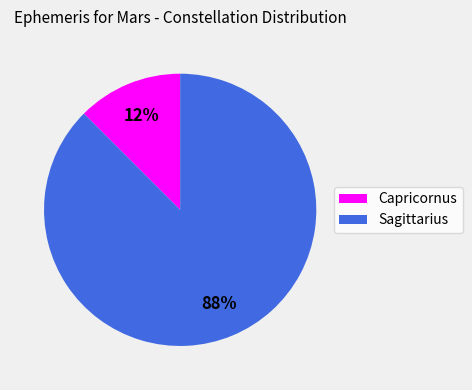

Which slice is the largest?

Sagittarius